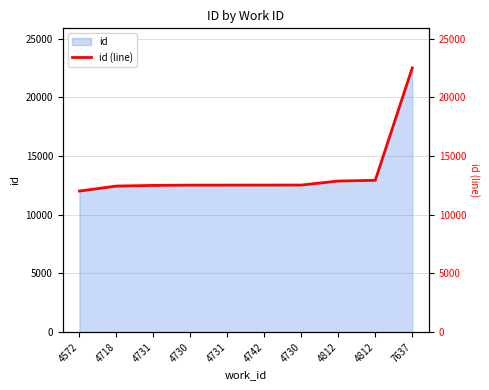

How many data points are above 12526?

4